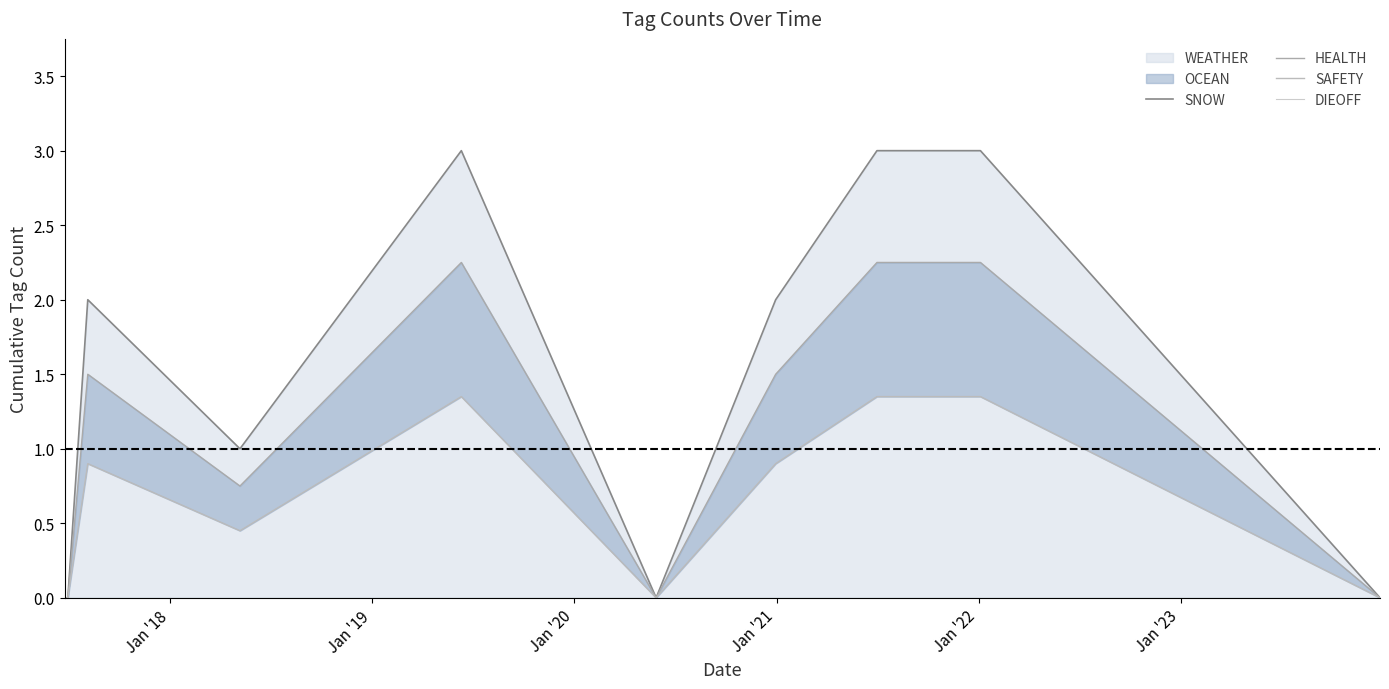

True or false: DIEOFF and HEALTH intersect in this chart.

False